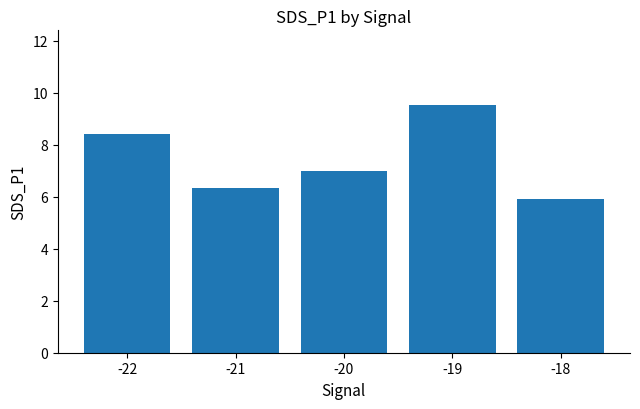

How many data points are less than 6?

1